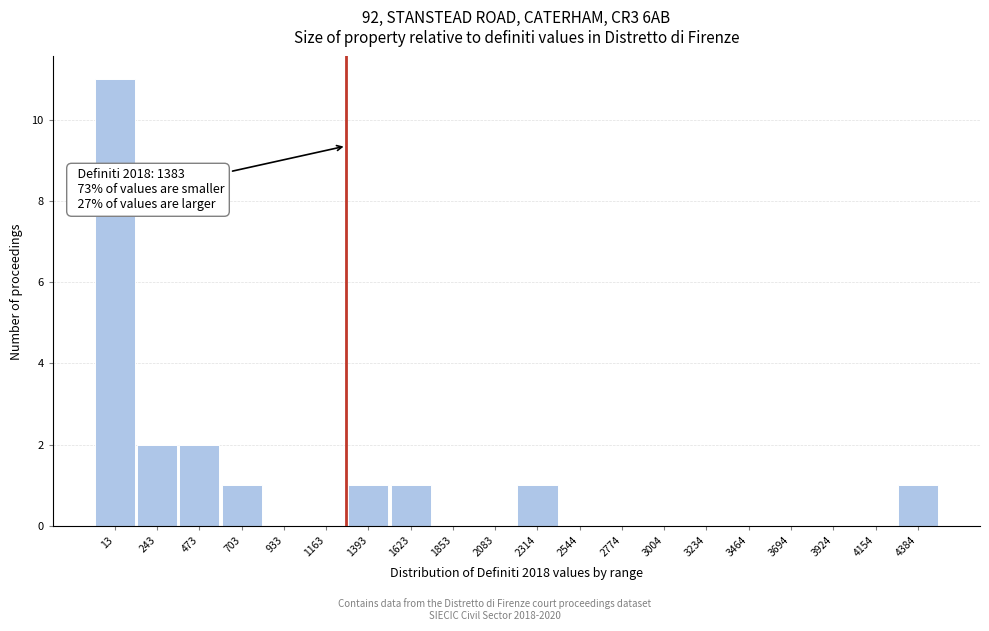

True or false: the data shows 0 at 3004.

True